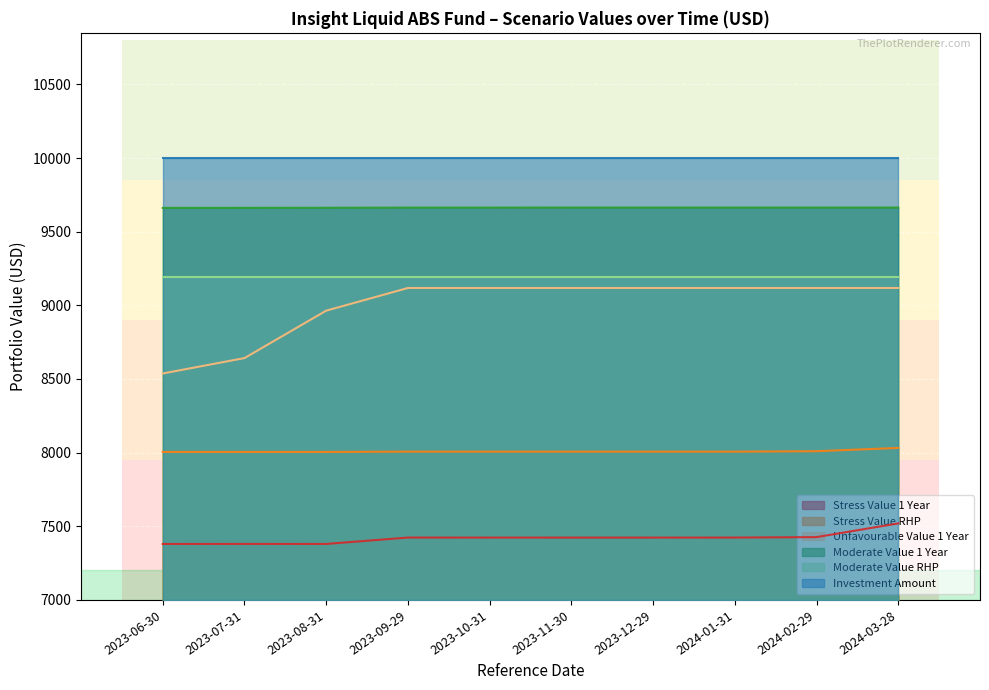

What are all the series names shown in the legend?

Stress Value 1 Year, Stress Value RHP, Unfavourable Value 1 Year, Moderate Value 1 Year, Moderate Value RHP, Investment Amount